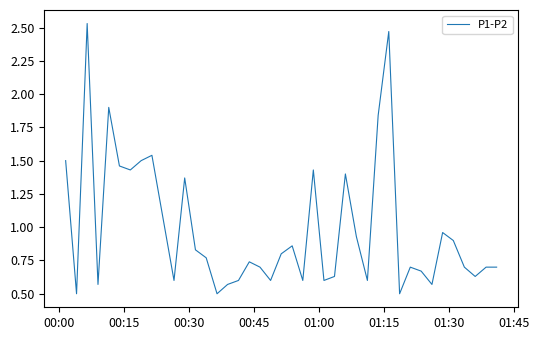

What is the difference between the maximum and minimum values?

2.0